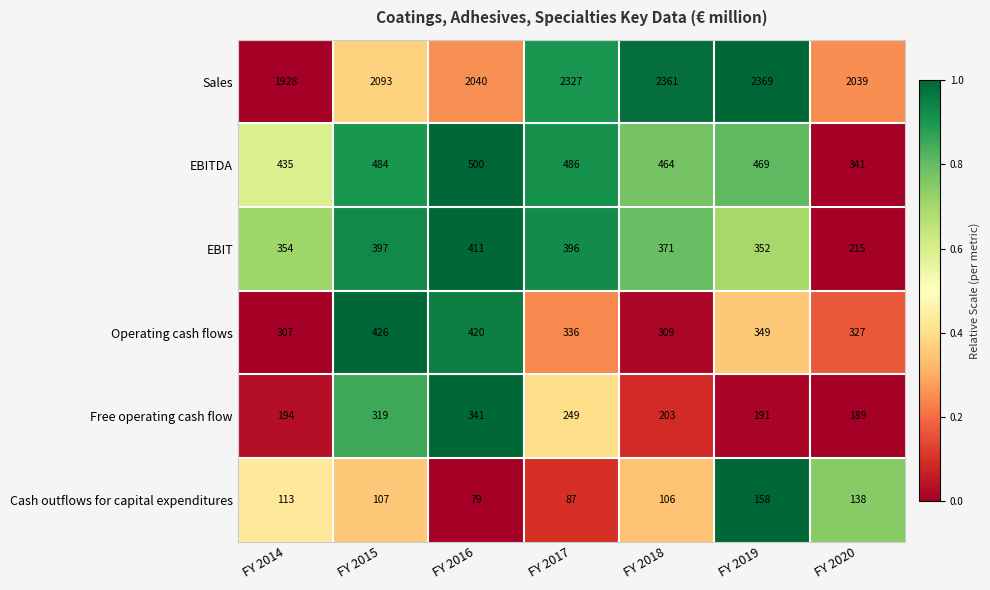

What is the difference between the maximum and second lowest values in the EBITDA series?

65